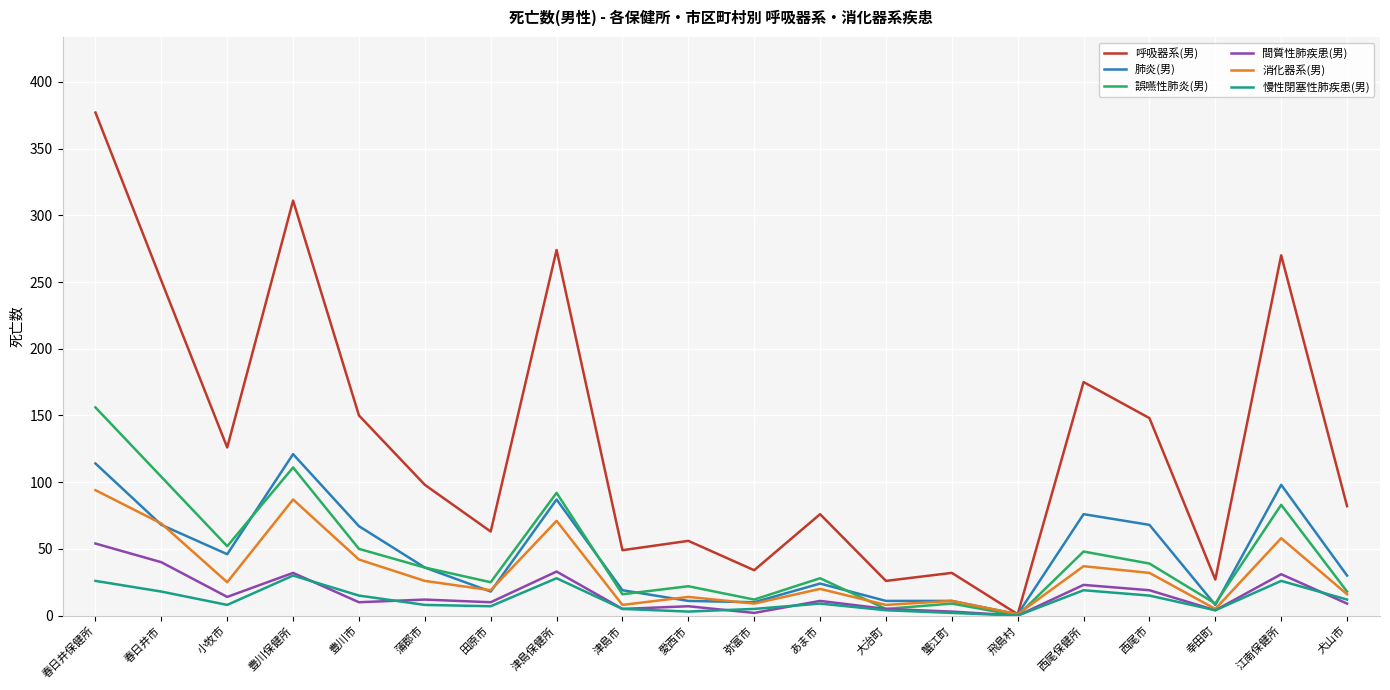

List the series in order of their peak value, highest first.

呼吸器系(男), 誤嚥性肺炎(男), 肺炎(男), 消化器系(男), 間質性肺疾患(男), 慢性閉塞性肺疾患(男)